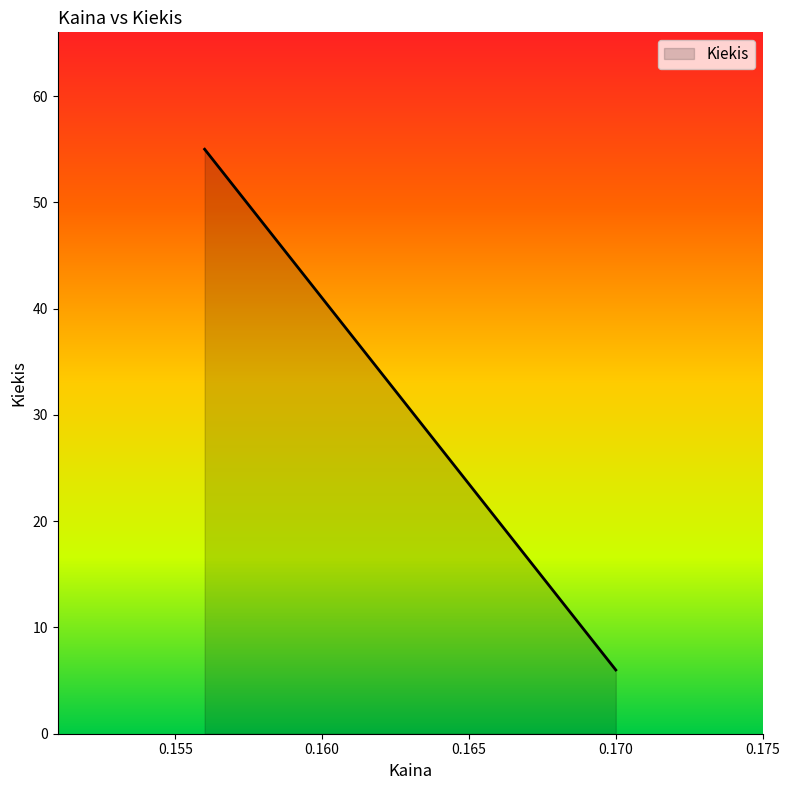

What is the difference between the maximum and minimum values?

49